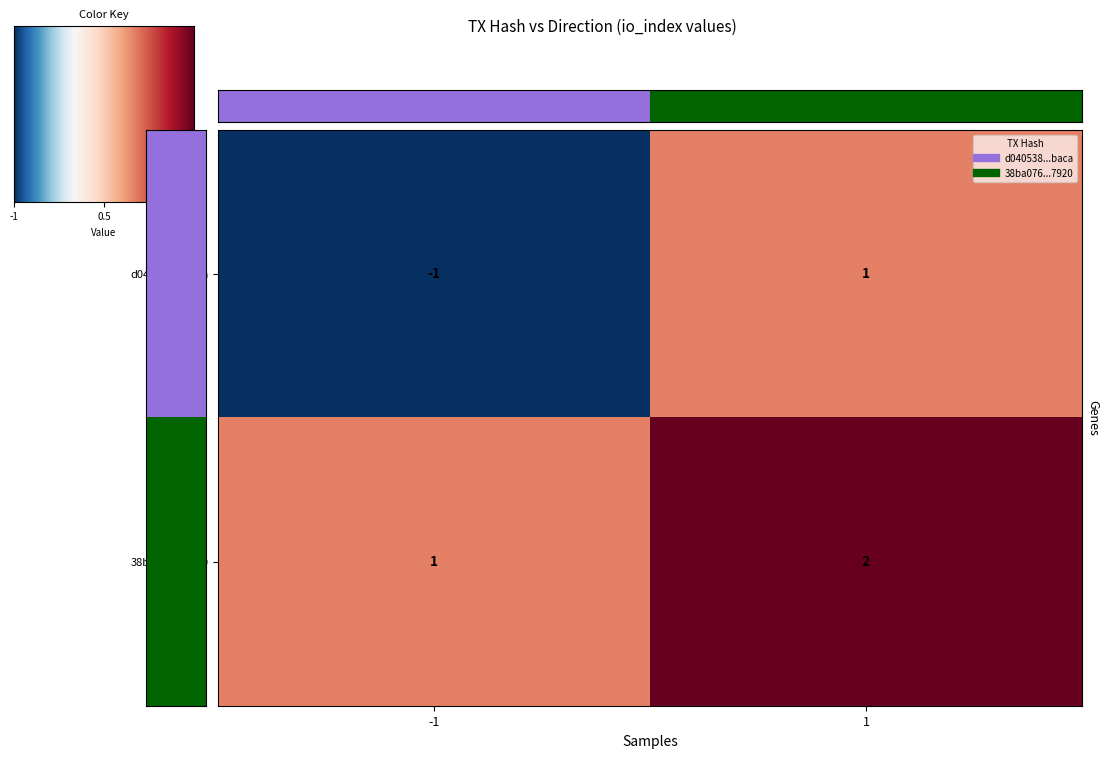

Is the value of 38ba076...7920 at 1 greater than the value of d040538...baca at 1?

Yes